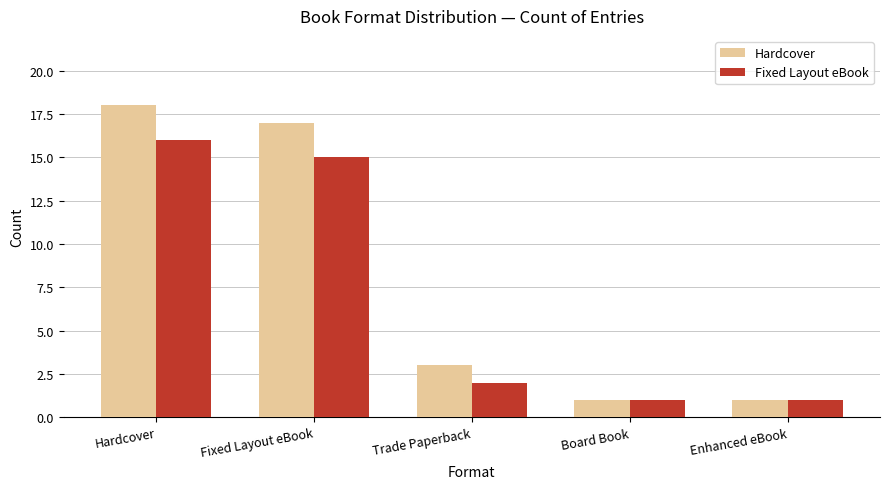

What are all the series names shown in the legend?

Hardcover, Fixed Layout eBook